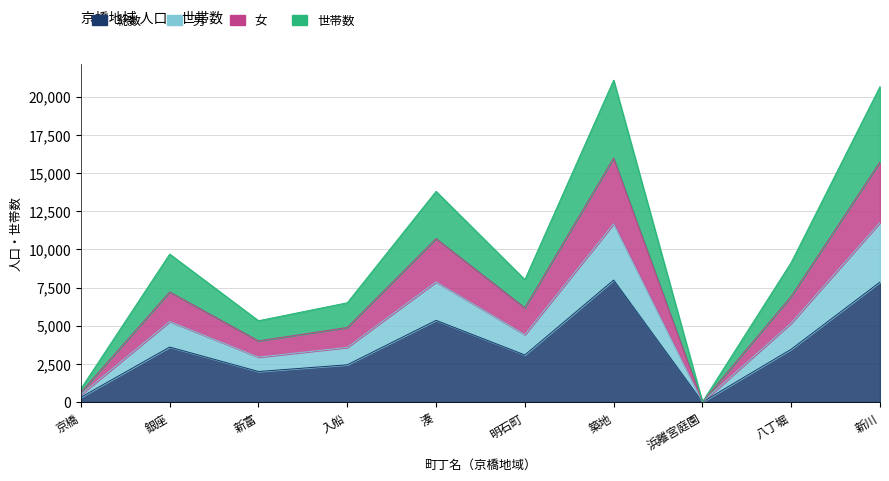

What is the minimum value for 総数?

4